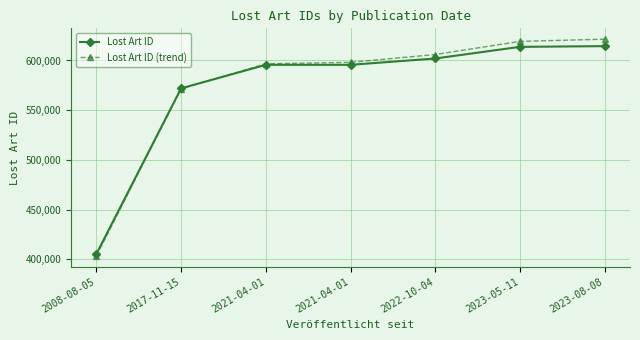

Does the chart have visible grid lines?

Yes